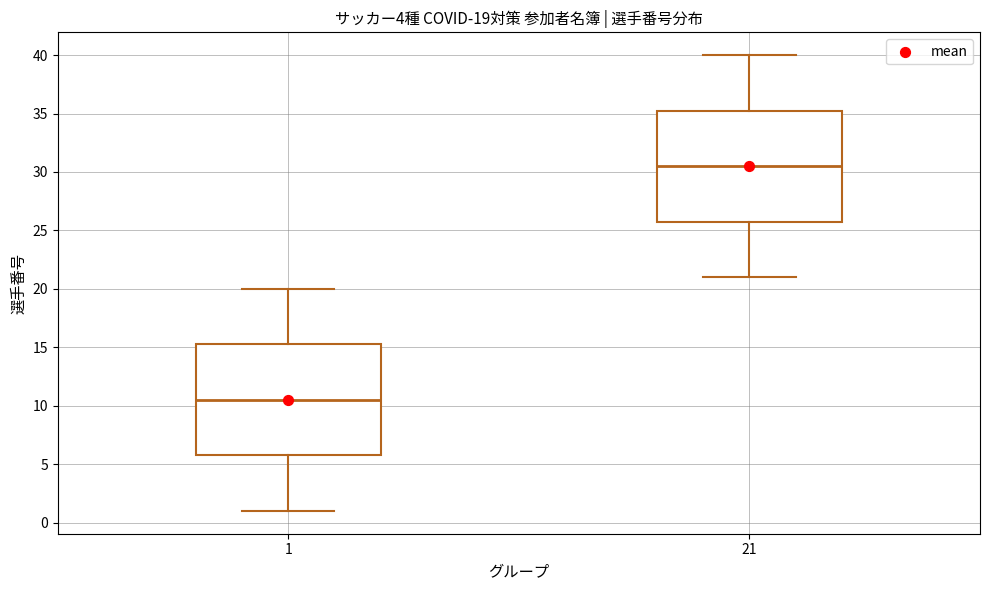

Which box has the lowest median line?

1